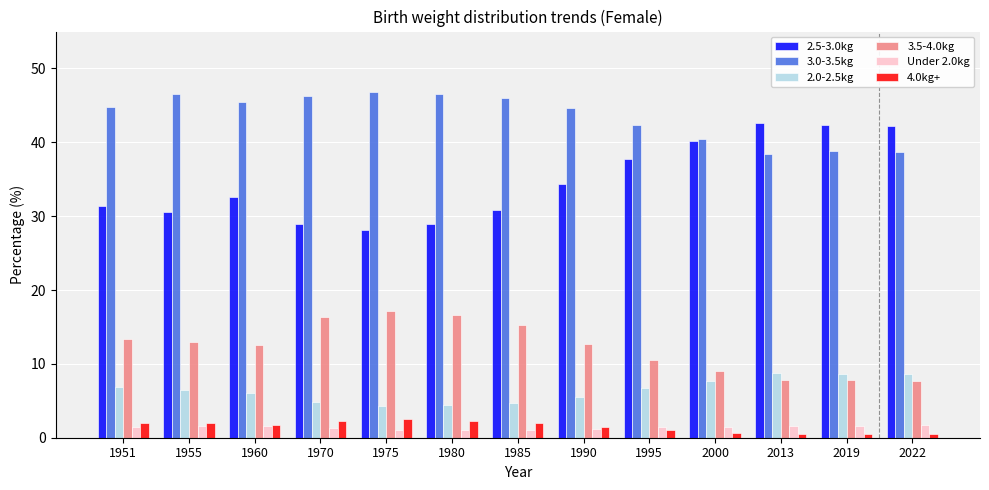

How many data points in 3.5-4.0kg are less than 12?

5